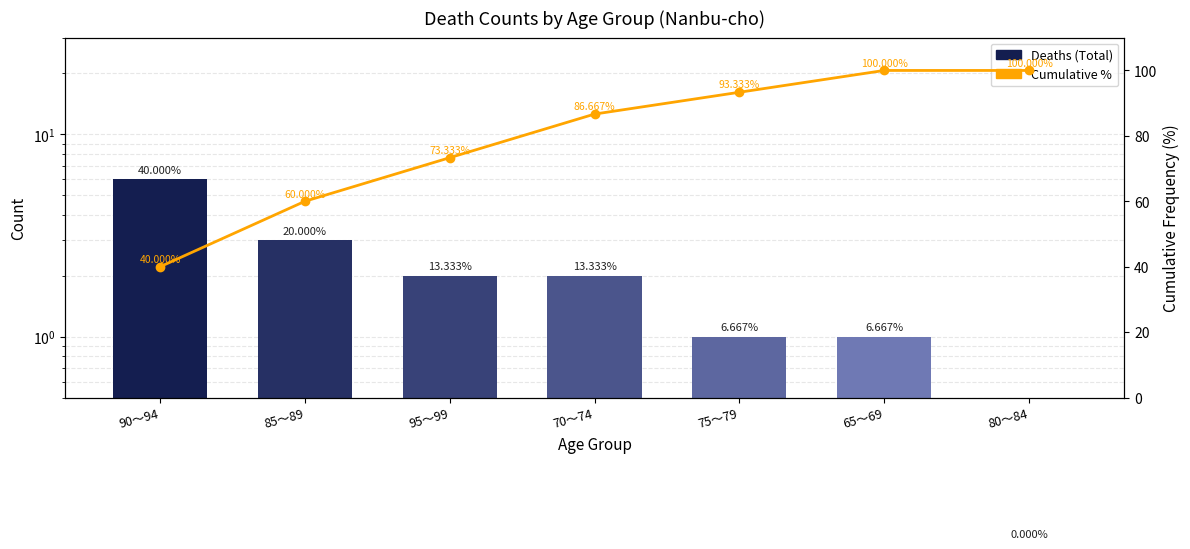

List the series in order of their overall mean, lowest first.

Deaths (Total), Cumulative %